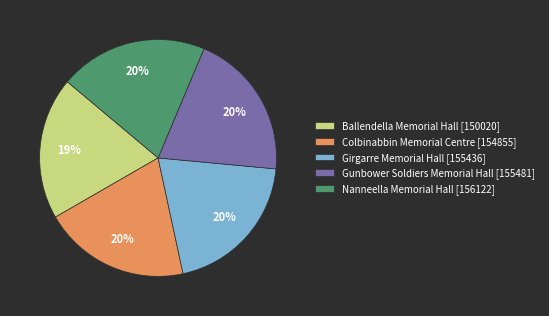

Combined, do Girgarre Memorial Hall [155436] and Ballendella Memorial Hall [150020] account for over 50%?

No